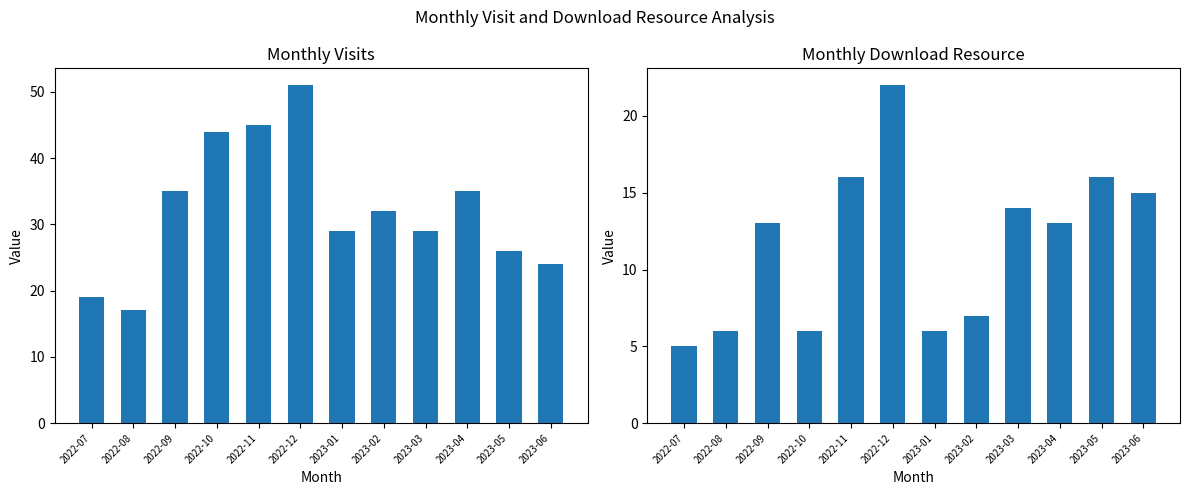

List the labels in order of monthly_download_resource value, largest first.

2022-12, 2022-11, 2023-05, 2023-06, 2023-03, 2022-09, 2023-04, 2023-02, 2022-08, 2022-10, 2023-01, 2022-07